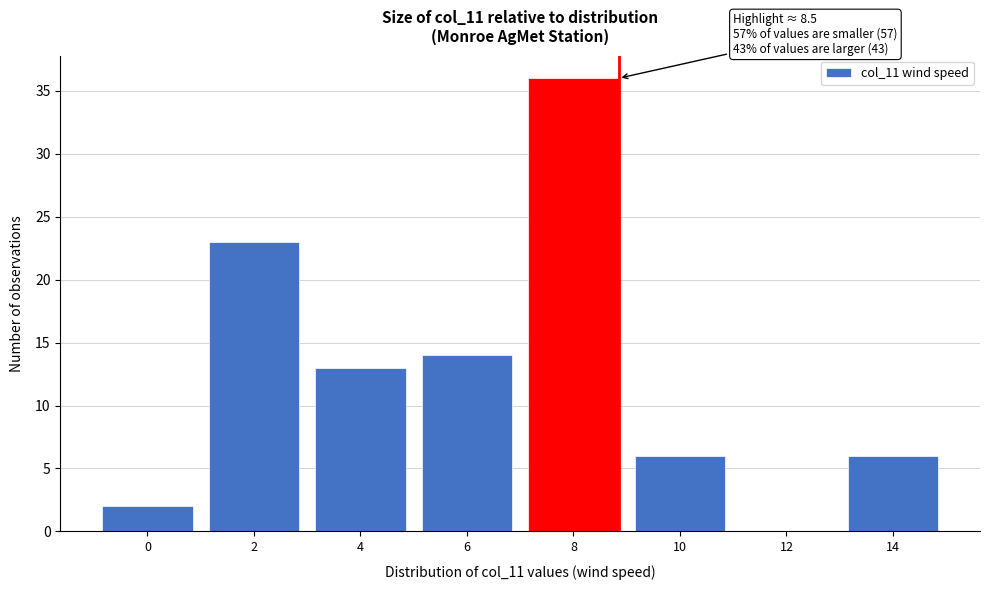

Reading left to right, extract all data points from this chart.

0=2	2=23	4=13	6=14	8=36	10=6	12=0	14=6